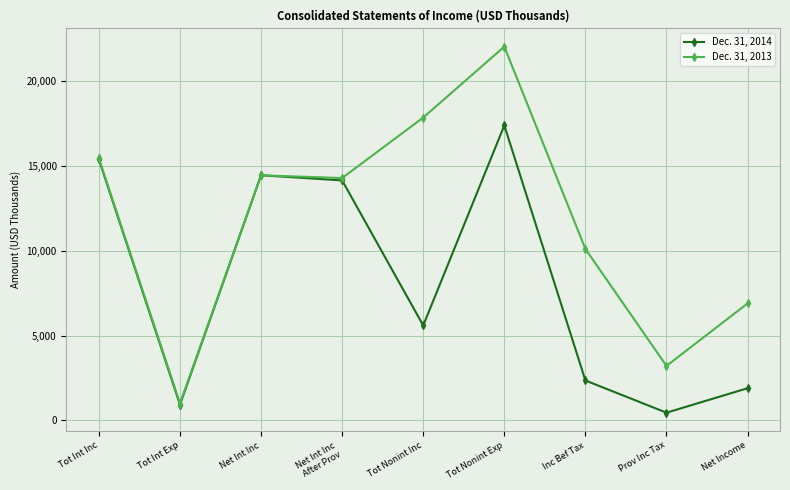

How many distinct data groups are displayed?

2